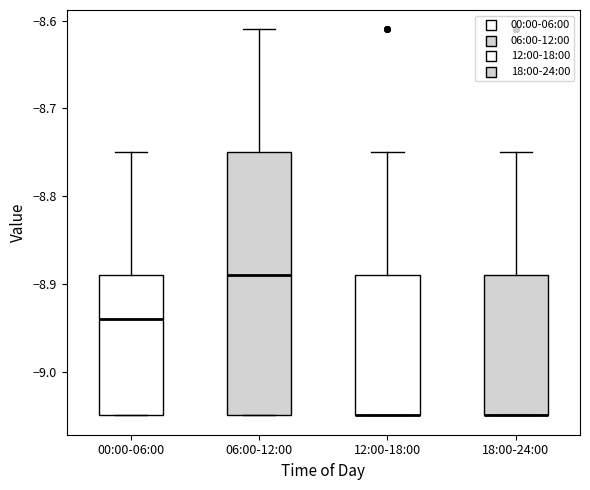

Comparing the boxes themselves (not the whiskers), which one is the tallest?

06:00-12:00